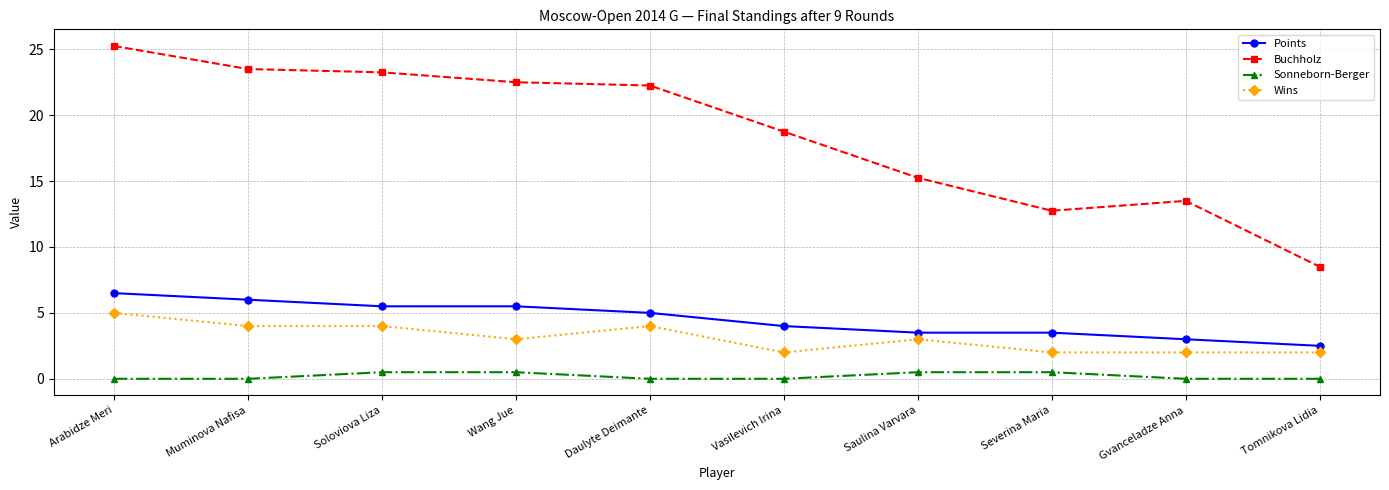

Which series changed the most between Gvanceladze Anna and Tomnikova Lidia?

Buchholz